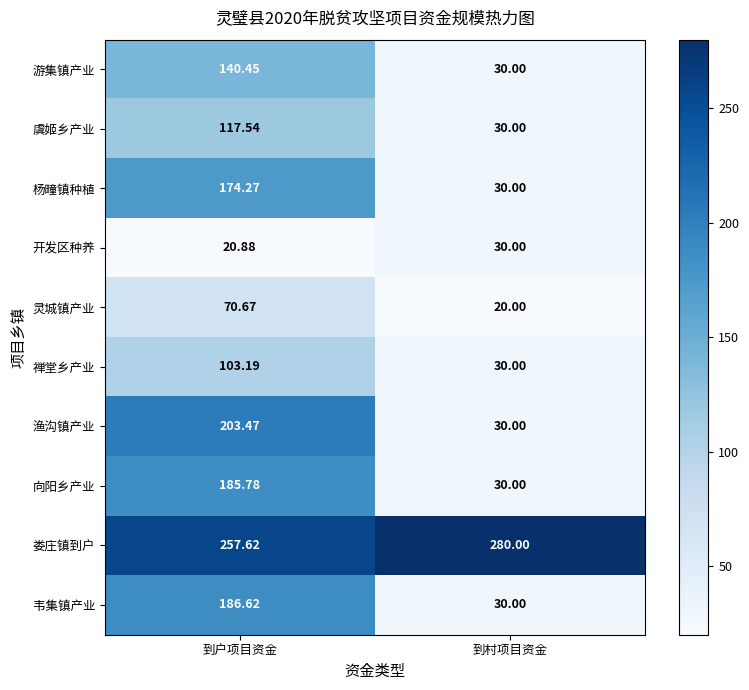

Rank the series by their maximum value, from highest to lowest.

娄庄镇到户, 渔沟镇产业, 韦集镇产业, 向阳乡产业, 杨疃镇种植, 游集镇产业, 虞姬乡产业, 禅堂乡产业, 灵城镇产业, 开发区种养